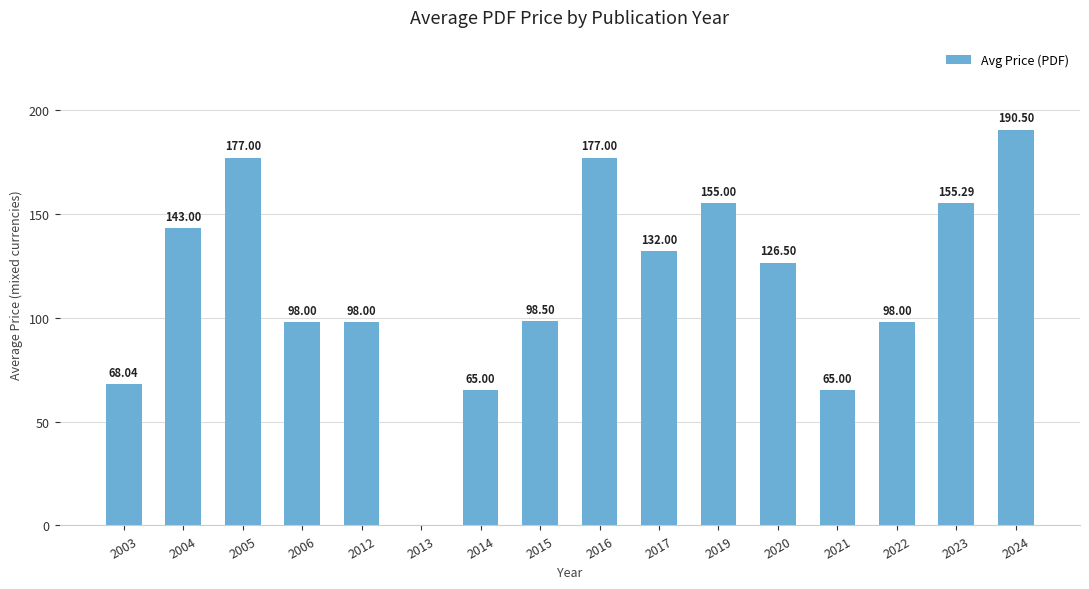

What is the maximum value shown in the chart?

190.5